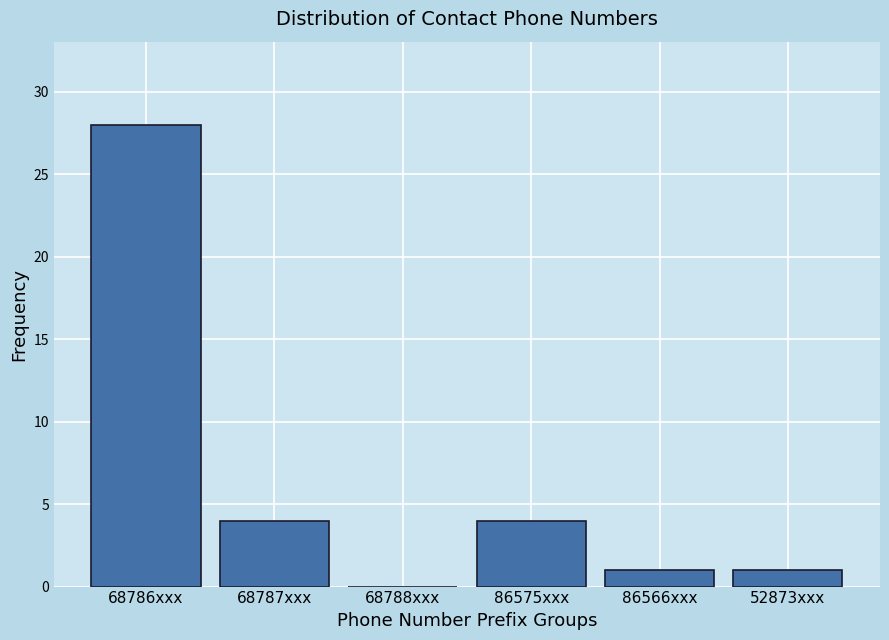

Reading right to left, extract all data points from this chart.

52873xxx=1	86566xxx=1	86575xxx=4	68788xxx=0	68787xxx=4	68786xxx=28